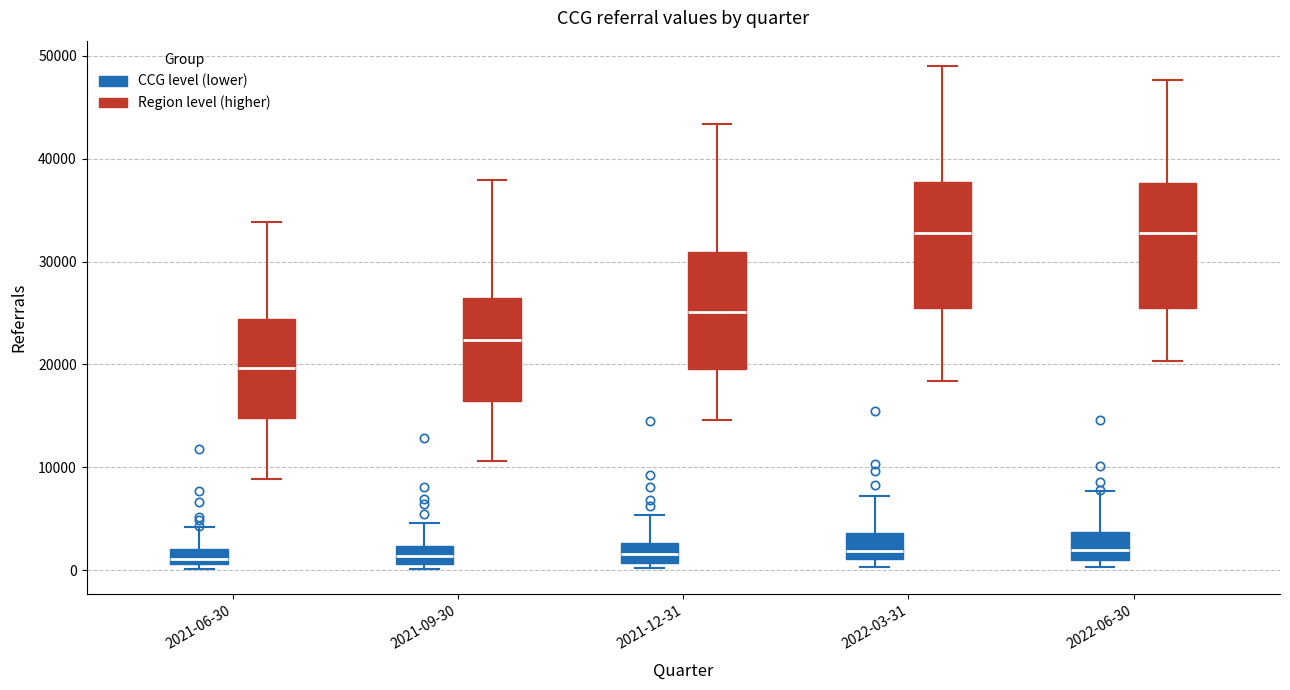

Where does the median line of the box for 2022-03-31 (CCG level (lower)) sit on the y-axis? The values are not printed on the chart, so give them approximately, as read against the axis.

2000